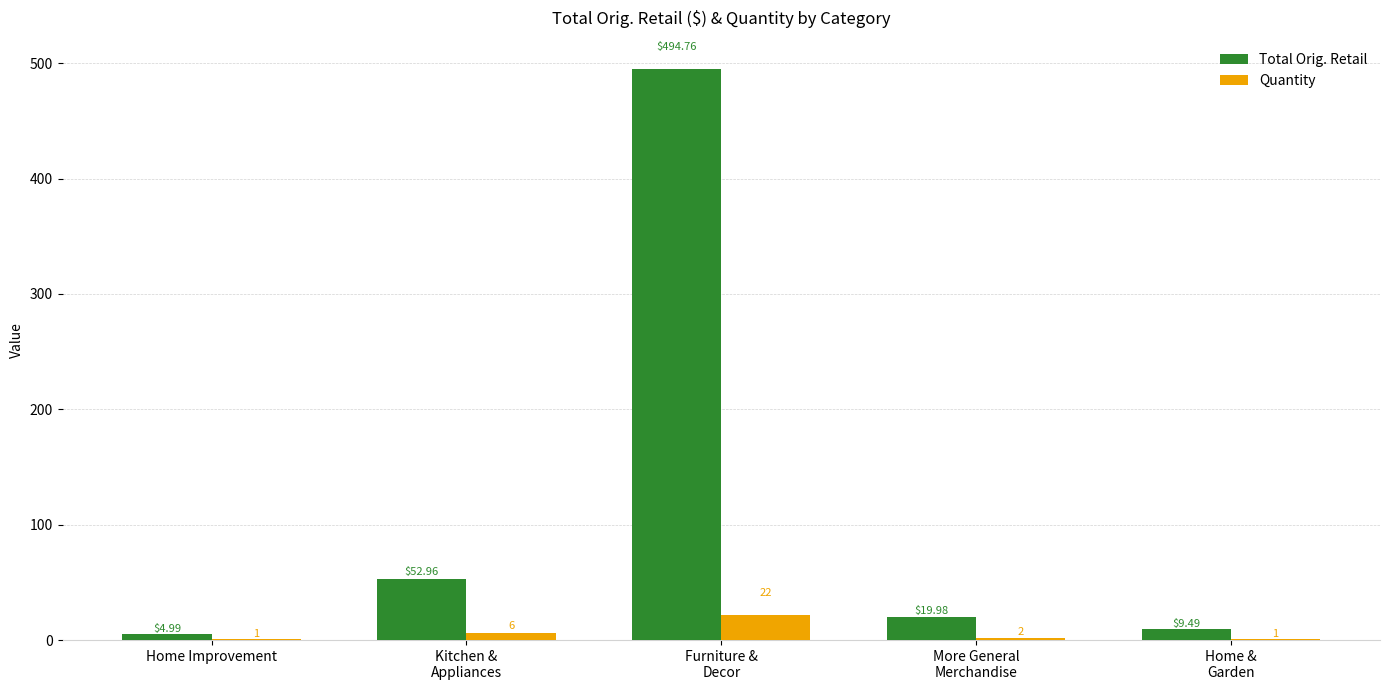

Reading left to right, transcribe all the data shown in this chart.

Total Orig. Retail: Home Improvement=5.0	Kitchen &
Appliances=53.0	Furniture &
Decor=494.8	More General
Merchandise=20.0	Home &
Garden=9.5
Quantity: Home Improvement=1.0	Kitchen &
Appliances=6.0	Furniture &
Decor=22.0	More General
Merchandise=2.0	Home &
Garden=1.0